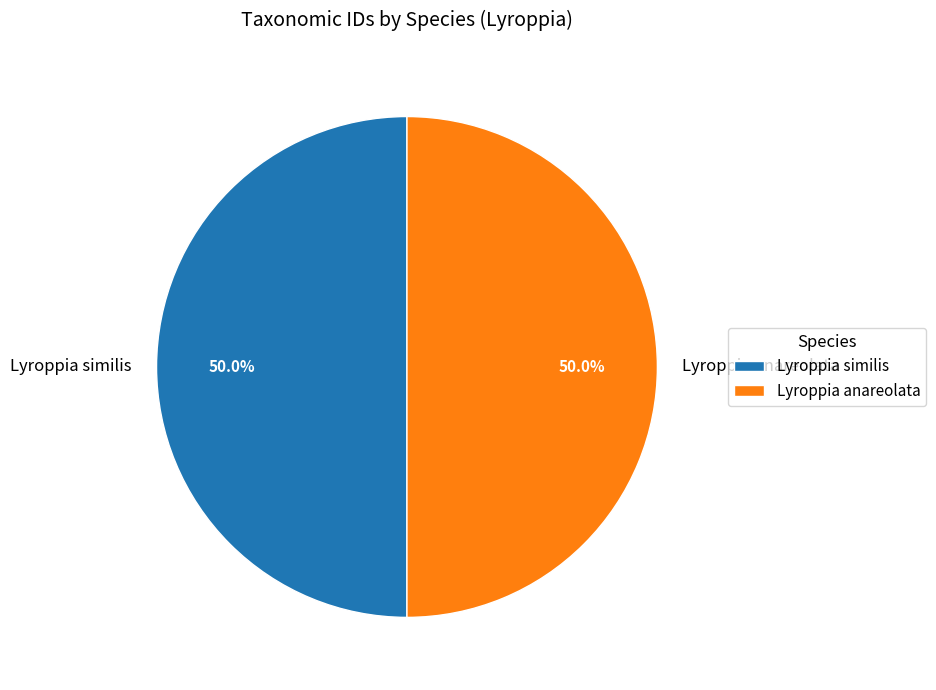

What is the ratio of the value at Lyroppia similis to the value at Lyroppia anareolata?

1.0